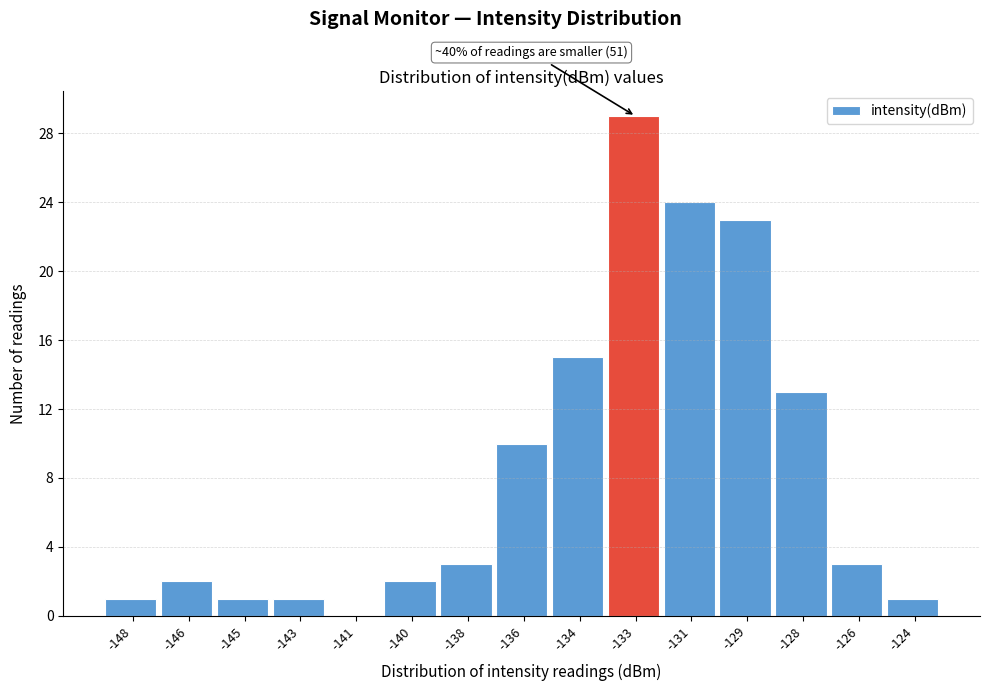

Reading right to left, what are all the values shown in this chart?

-124=1	-126=3	-128=13	-129=23	-131=24	-133=29	-134=15	-136=10	-138=3	-140=2	-141=0	-143=1	-145=1	-146=2	-148=1